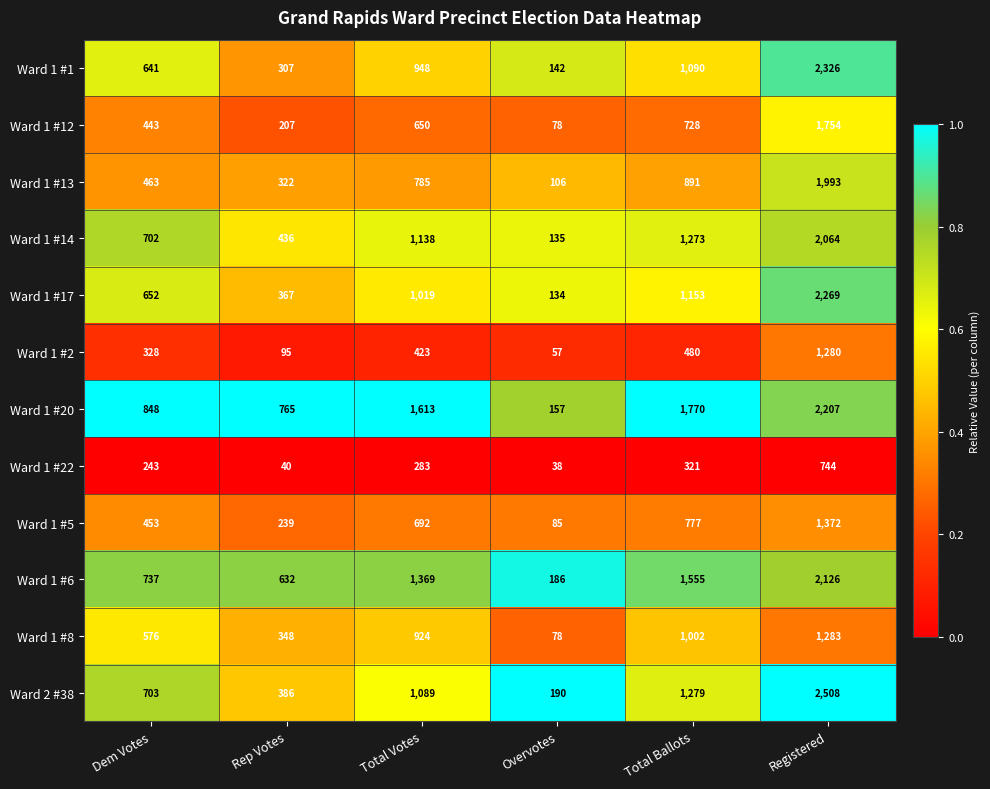

What is the difference between the Ward 1 #14 values at Total Votes and Rep Votes?

702